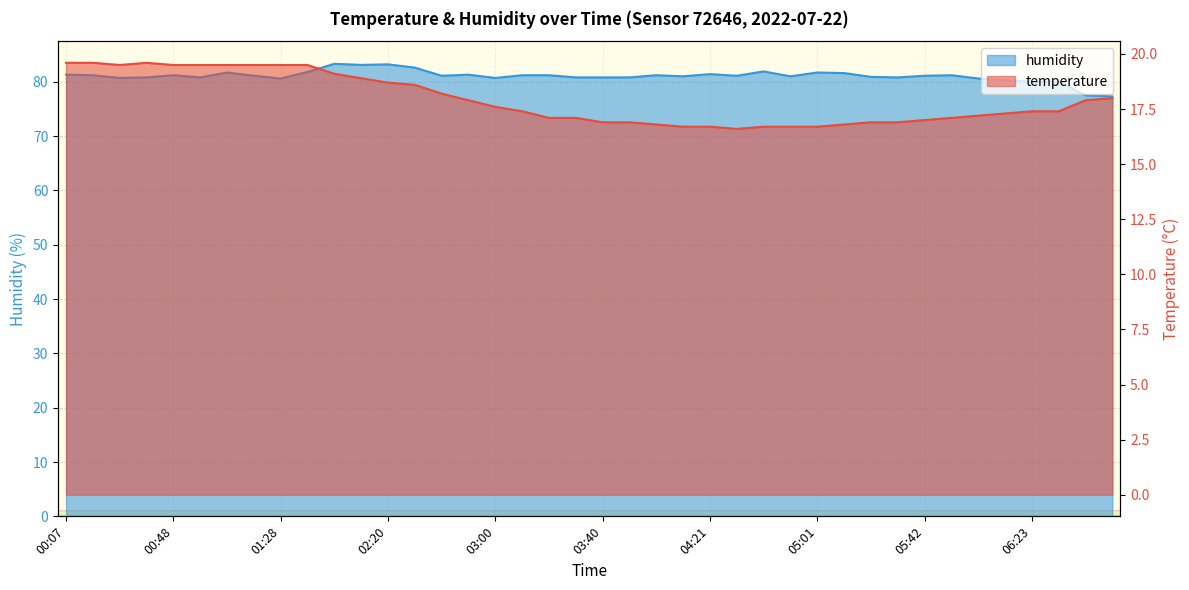

What is the label of the 17th point from the right?

04:11